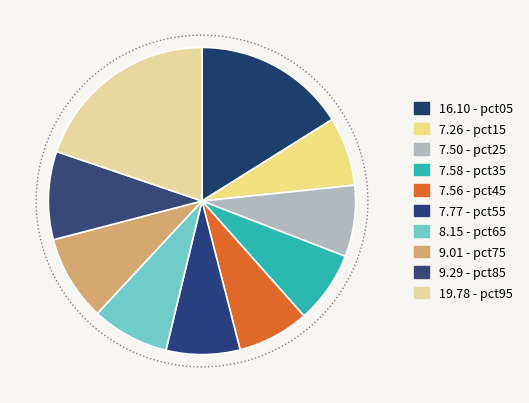

Does pct95 account for over 50% of the chart?

No